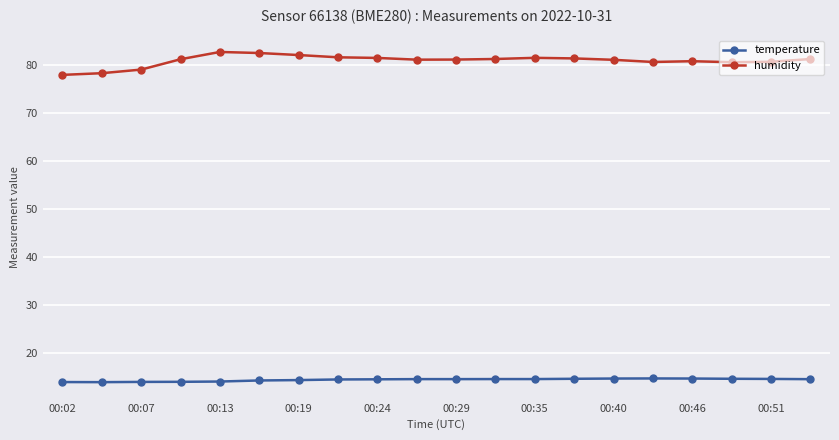

List the series in order of their overall mean, lowest first.

temperature, humidity